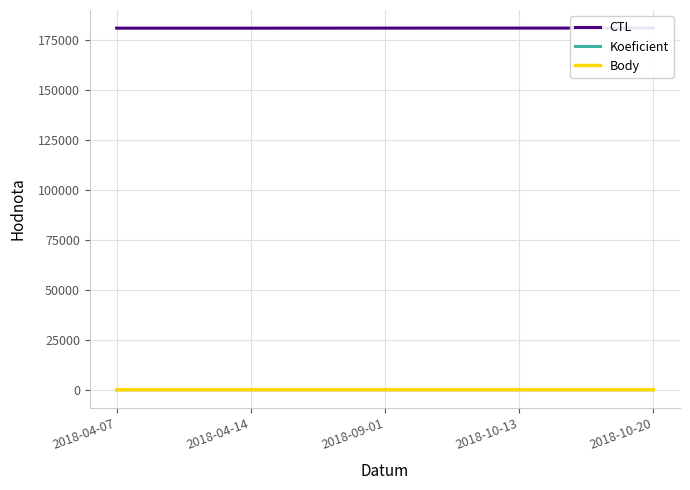

True or false: Koeficient has more than 1 interior local peaks.

False